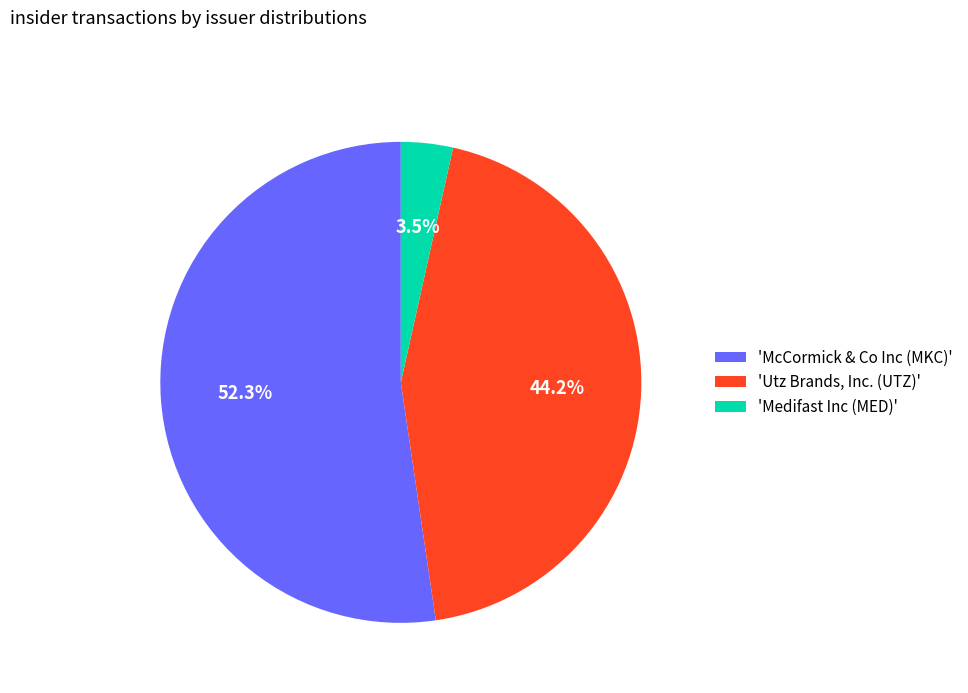

What is the smallest slice in the pie chart?

'Medifast Inc (MED)'